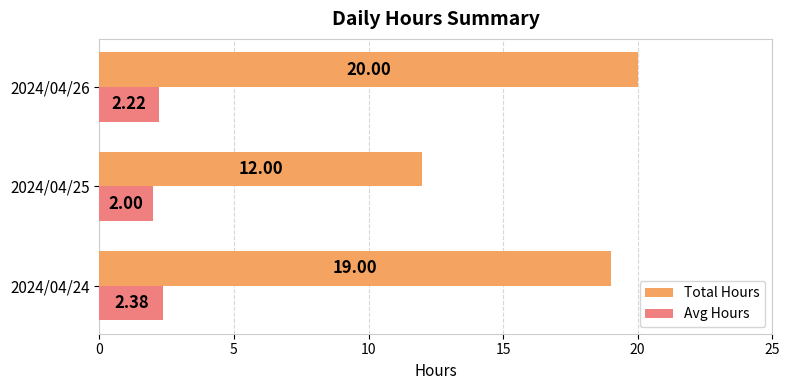

At which label is Avg Hours closest to 2?

2024/04/25